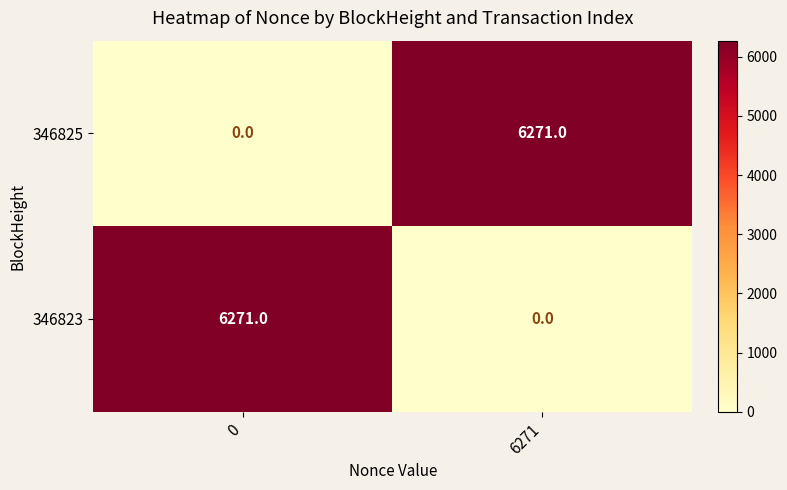

Count the number of data series in this chart.

2